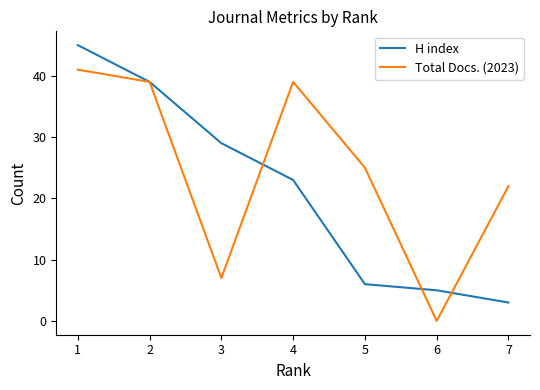

What is the total value across all series at 2?

78